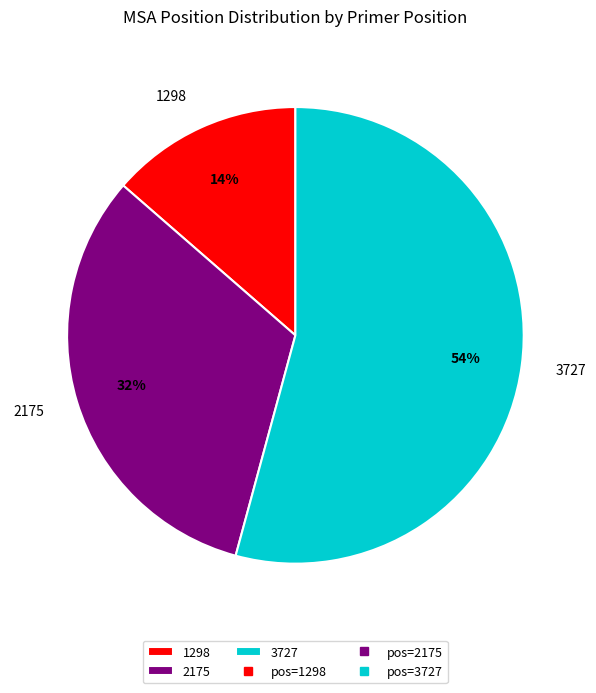

True or false: 2175 accounts for 32% of the total.

True